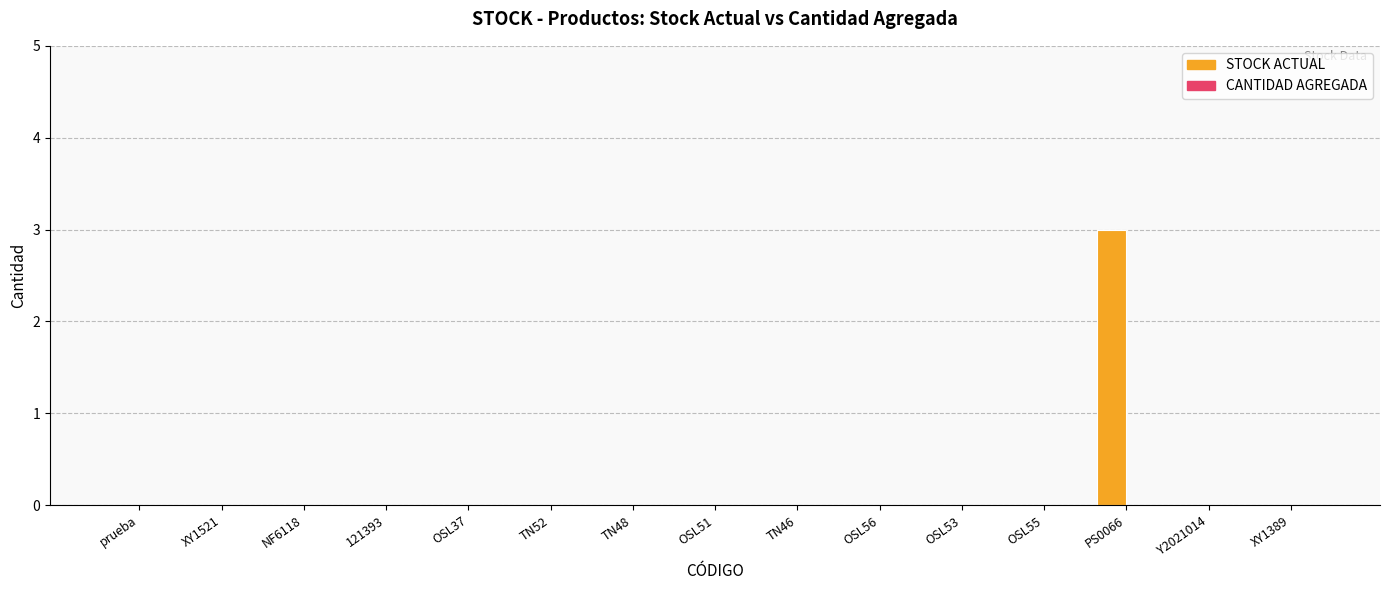

The chart shows a value of 0 at OSL37. True or false?

True